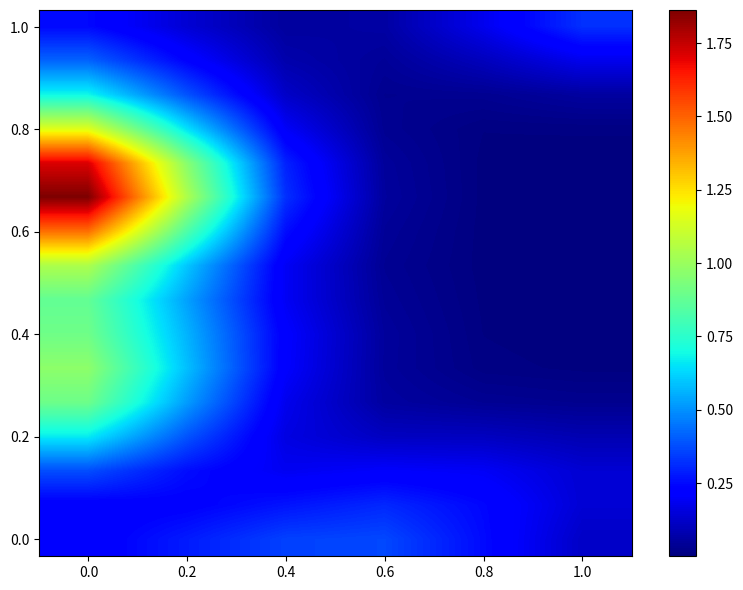

Count the number of data series in this chart.

16